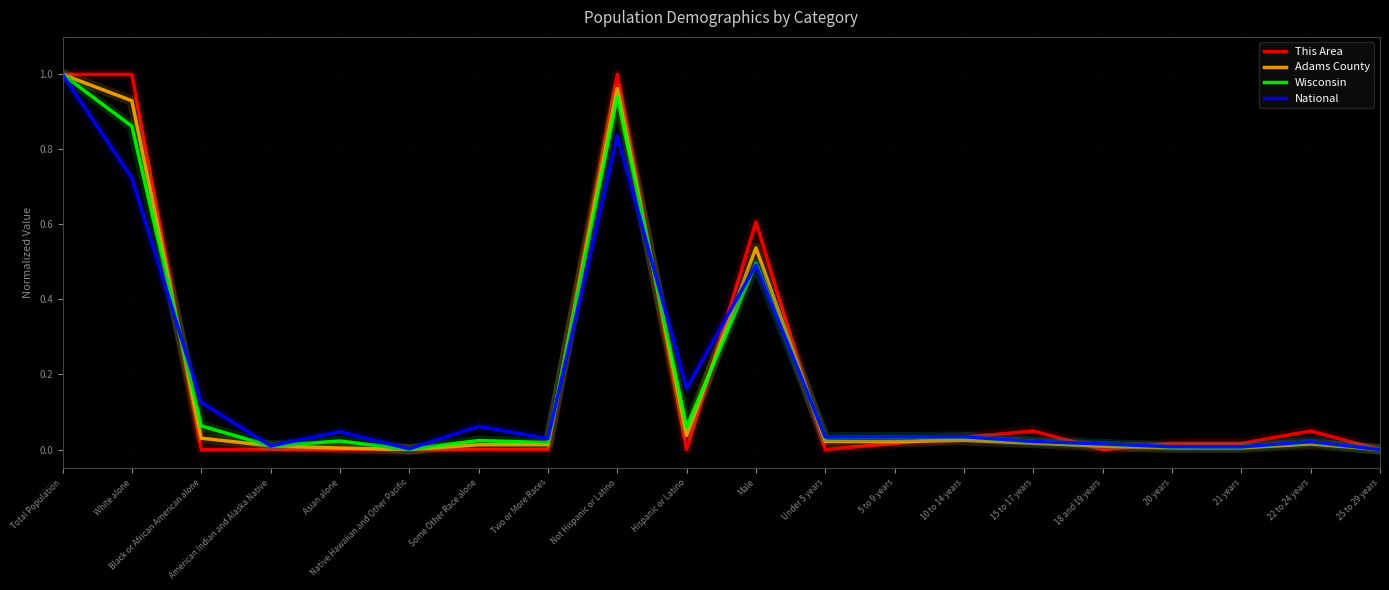

At which category is the sum across all series the highest?

Total Population